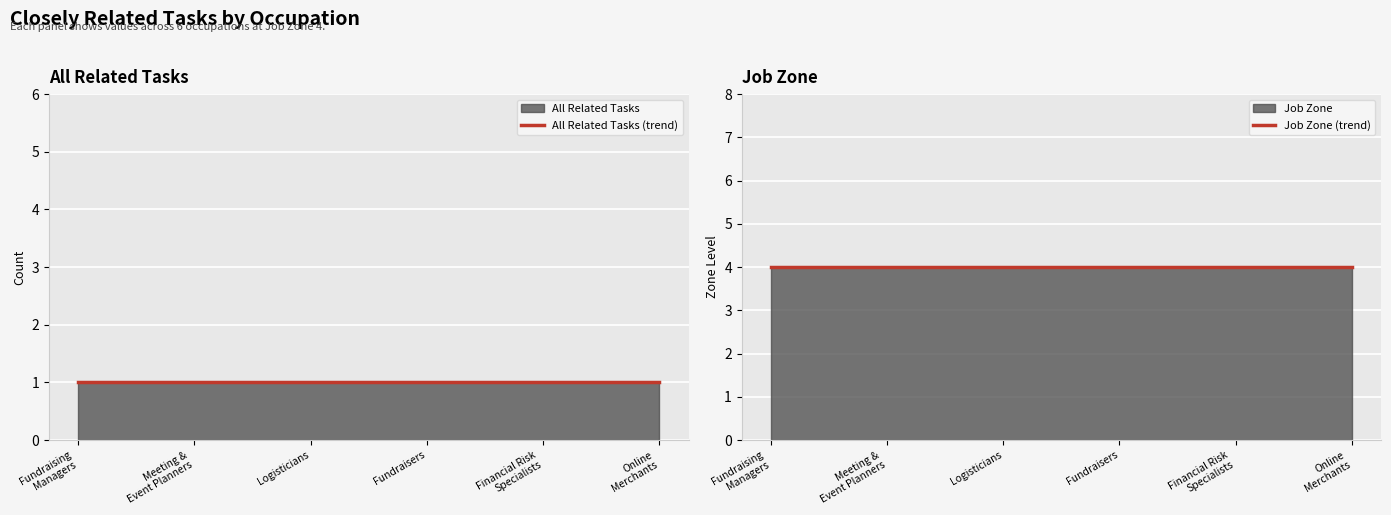

True or false: Job Zone (trend) and All Related Tasks (trend) cross at least once.

False